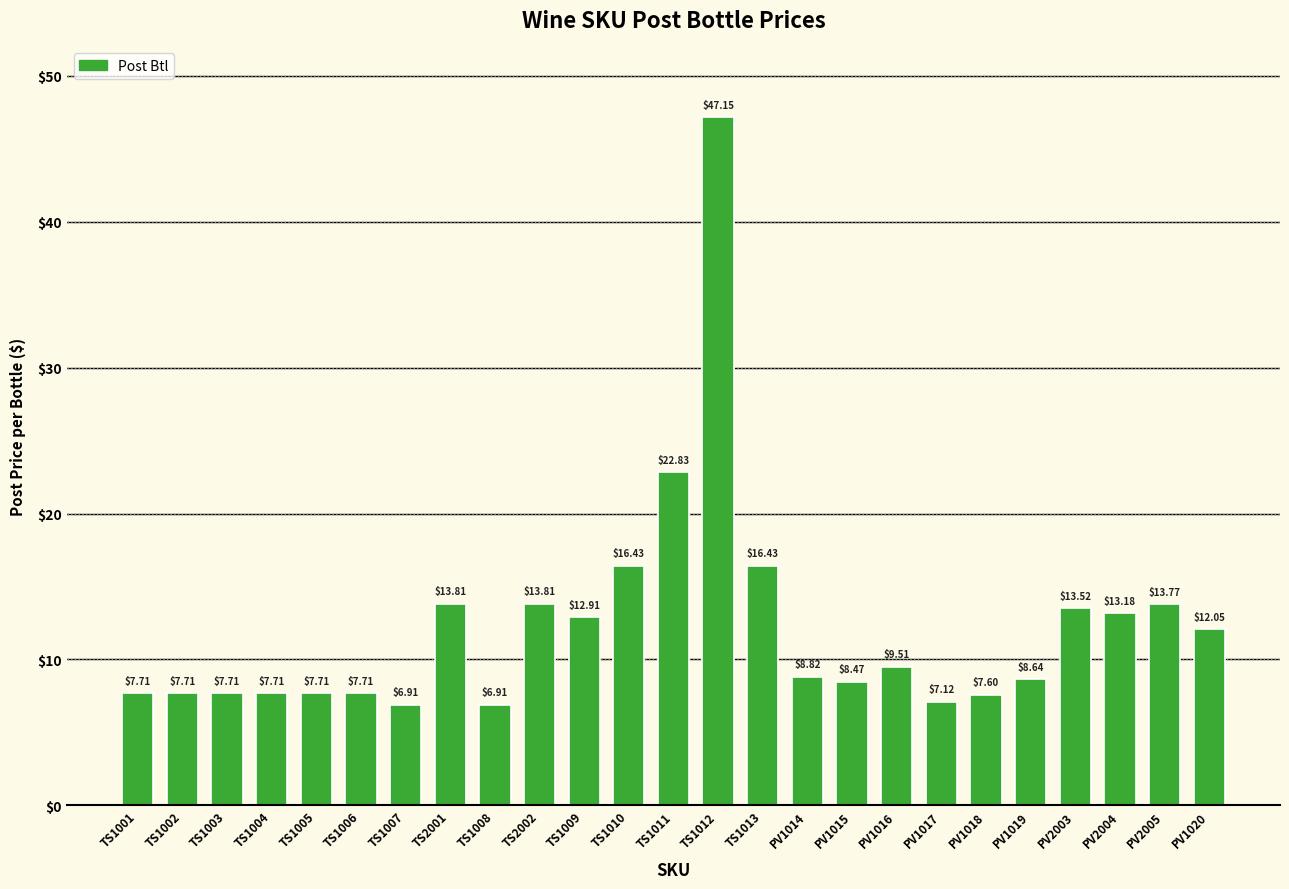

Read the value at PV1018.

7.6